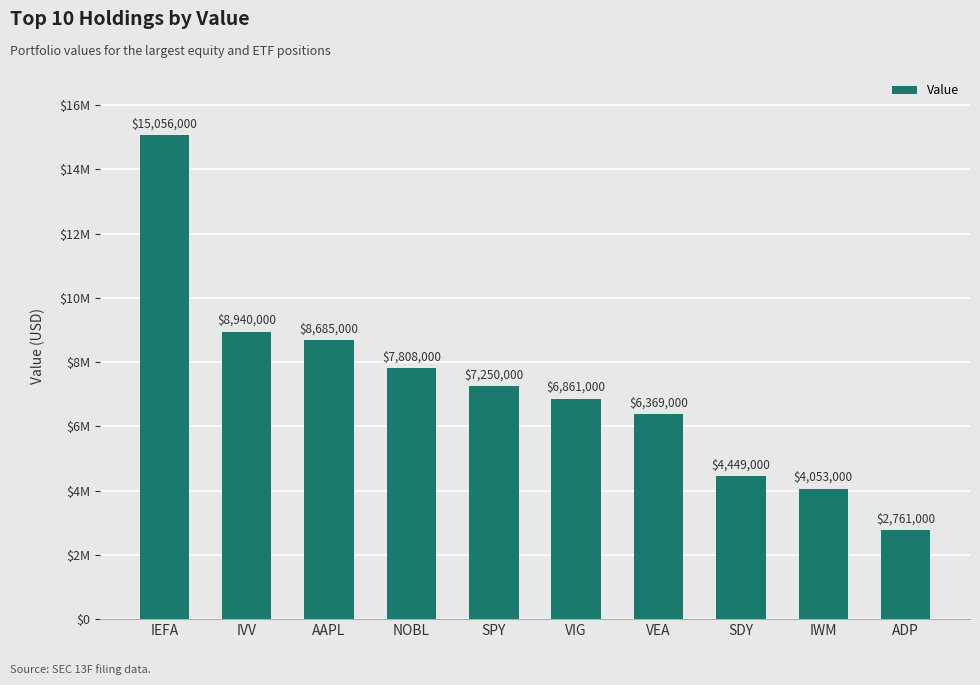

What is the difference between the values at AAPL and SDY?

4236000